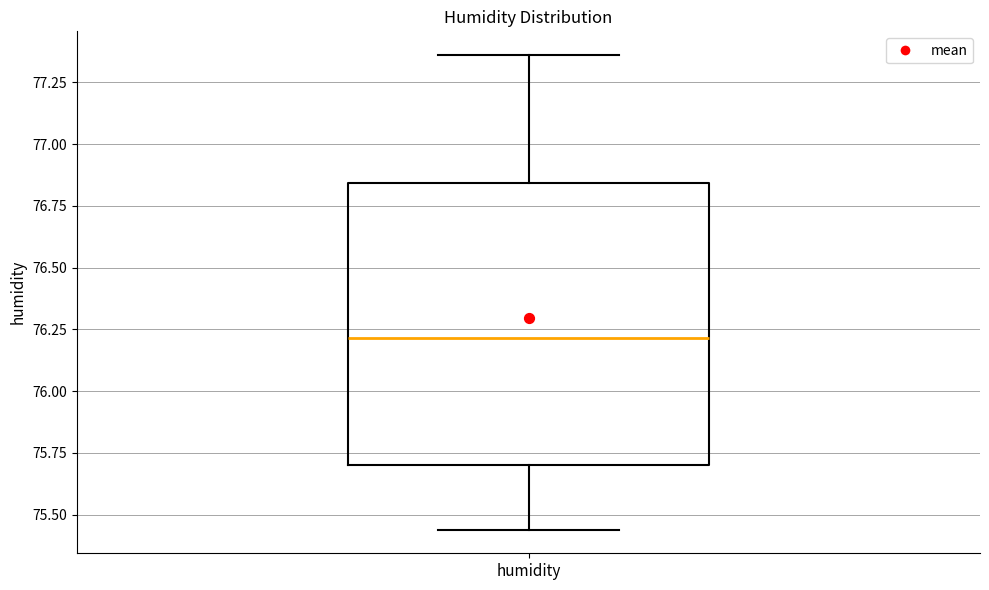

Where is the upper edge of the box for humidity on the y-axis? The values are not printed on the chart, so give them approximately, as read against the axis.

76.85